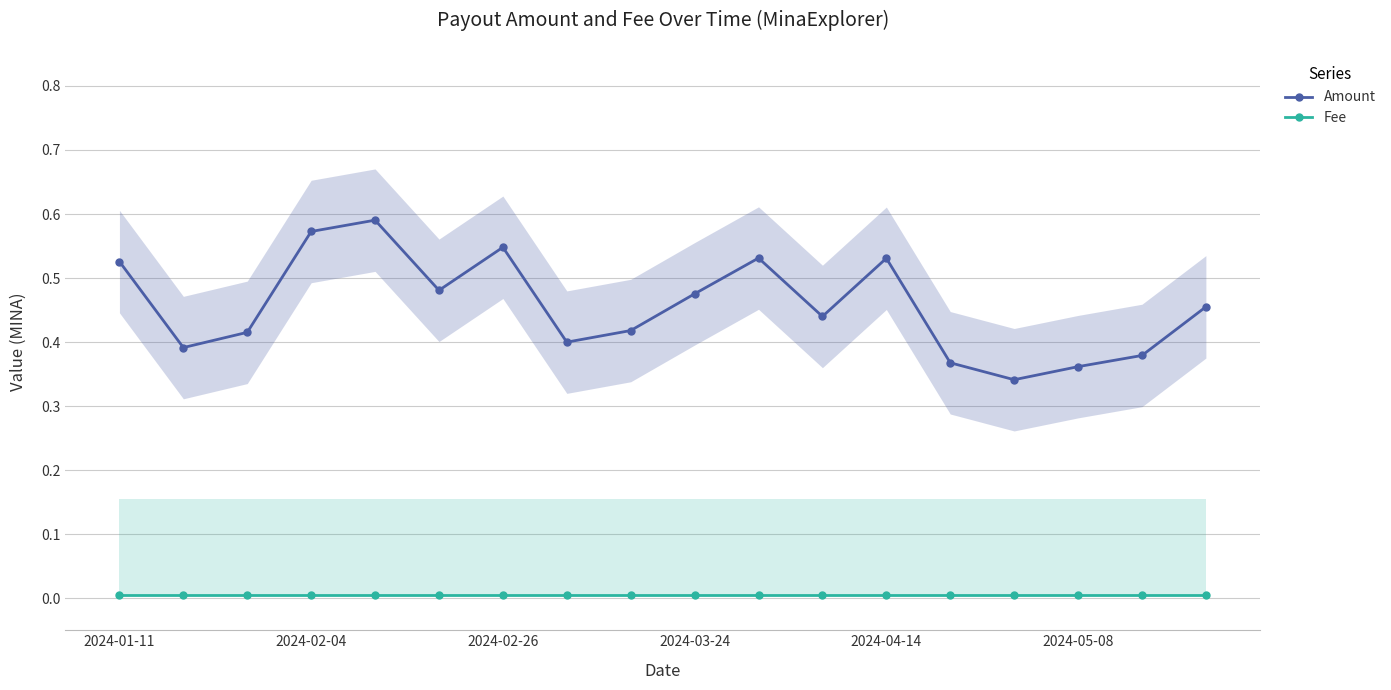

In Amount, how many points are lower than both neighbors (excluding endpoints)?

5